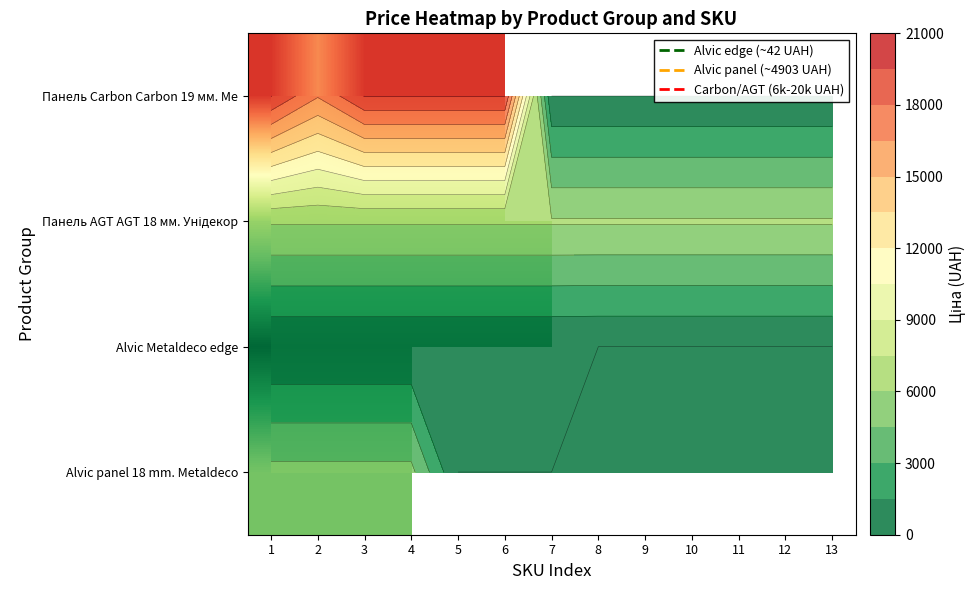

List the series in order of their peak value, highest first.

Панель Carbon Carbon 19 мм. Ме, Панель AGT AGT 18 мм. Унідекор, Alvic panel 18 mm. Metaldeco, Alvic Metaldeco edge